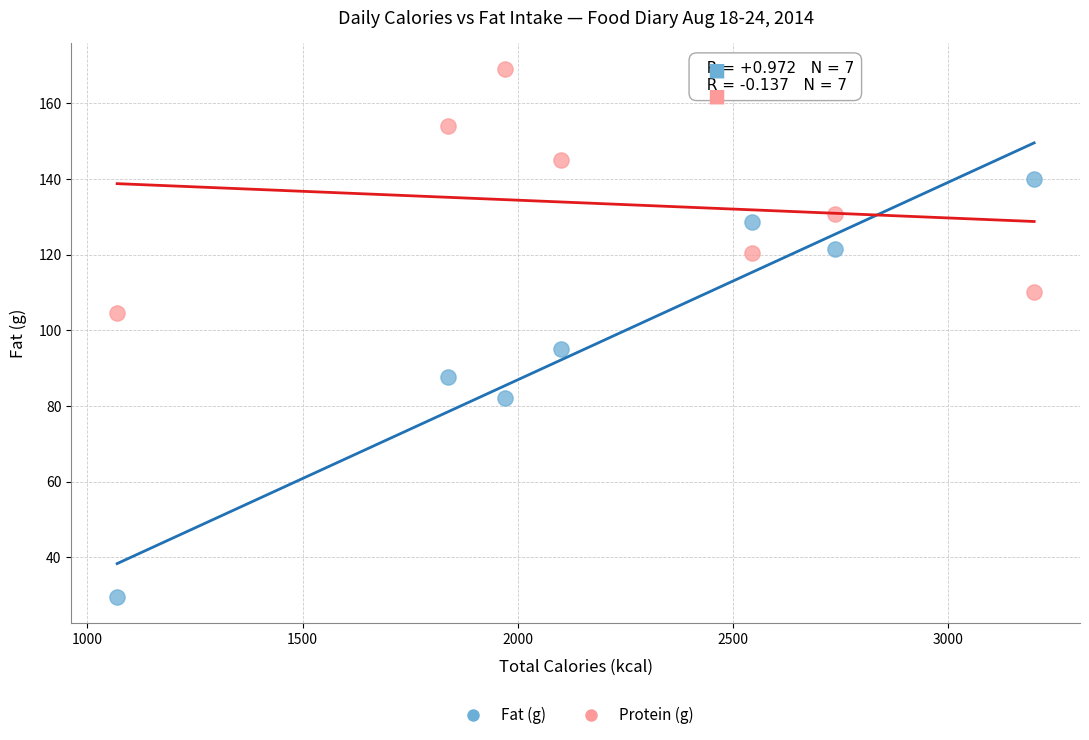

Which series has the largest Y range (max minus min)?

Fat (g)